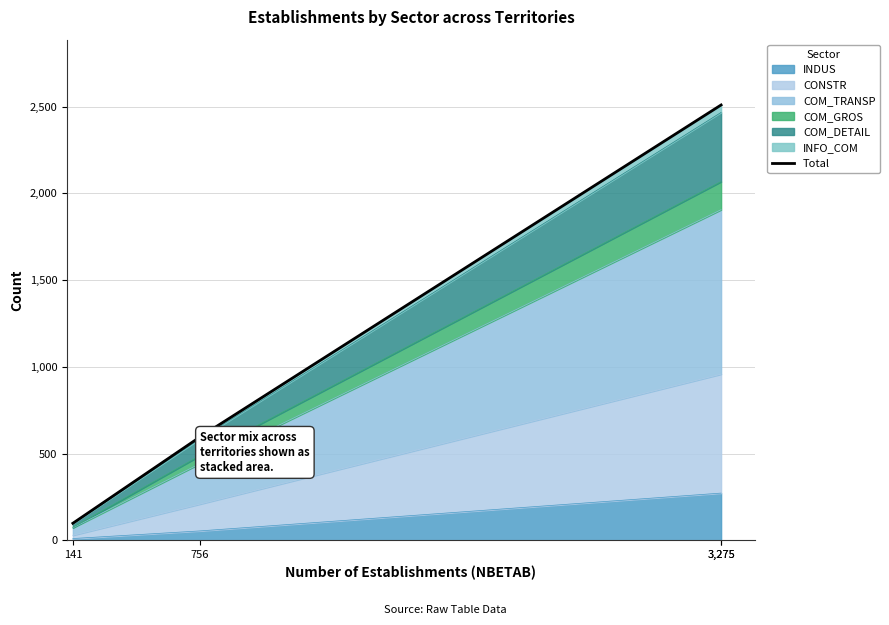

At which category does the chart reach its minimum across all series?

141